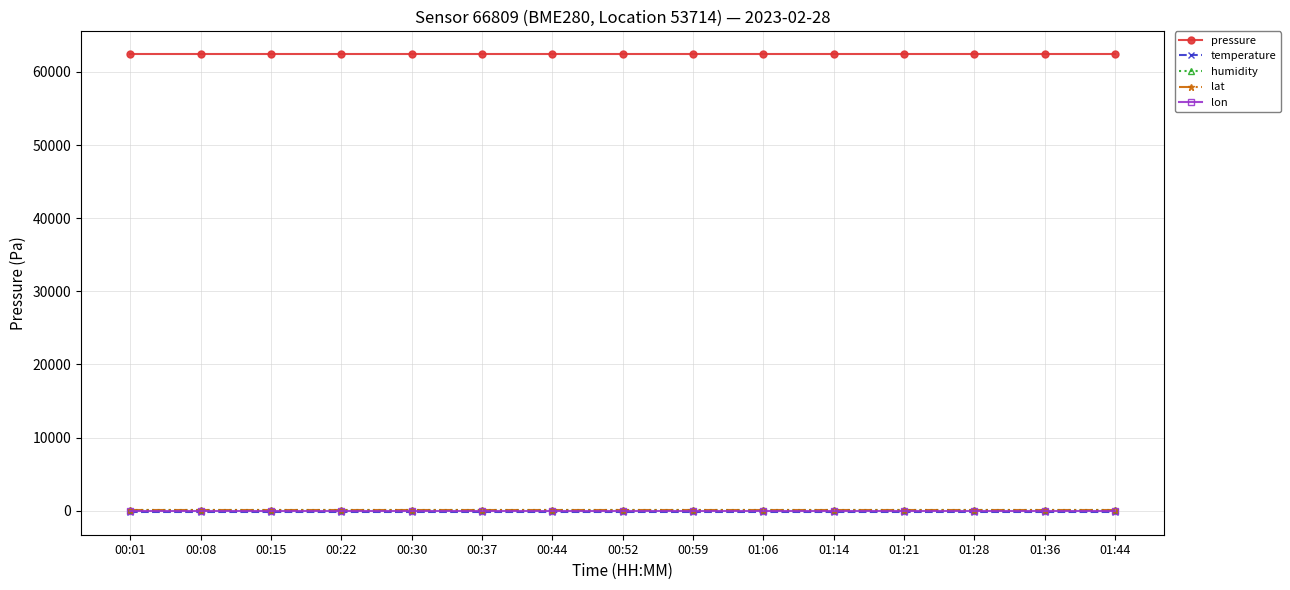

True or false: temperature and pressure cross at least once.

False